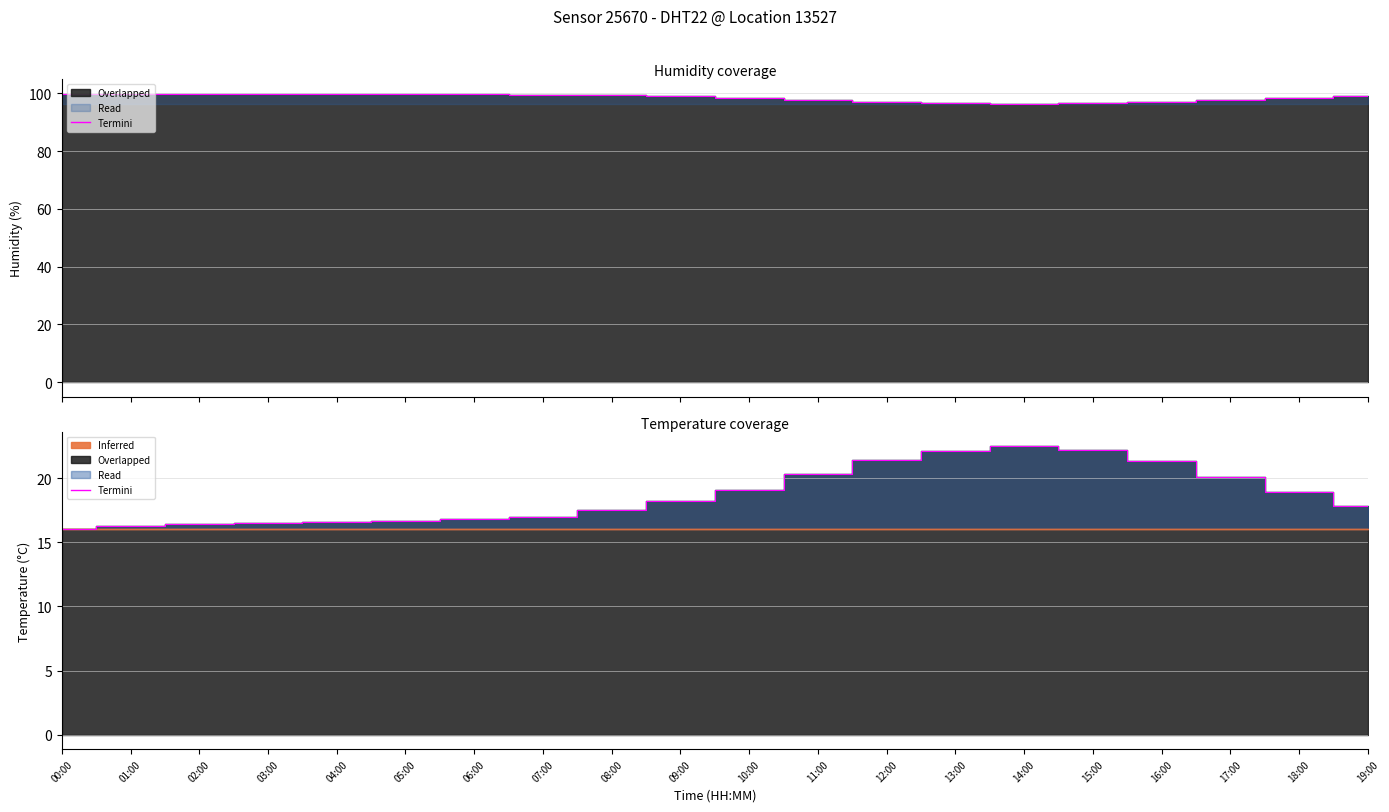

How many data points in termini_h are above 99?

10